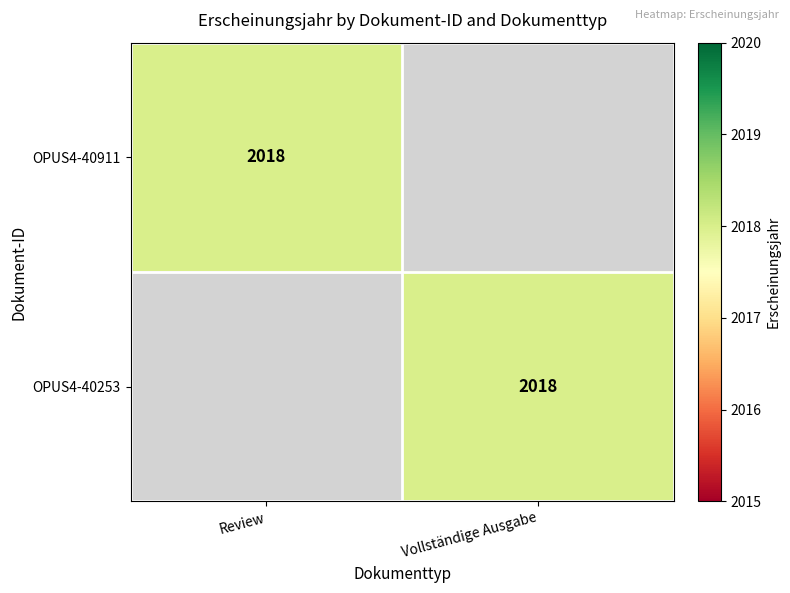

True or false: OPUS4-40253 has a value of 2885 at Vollständige Ausgabe.

False